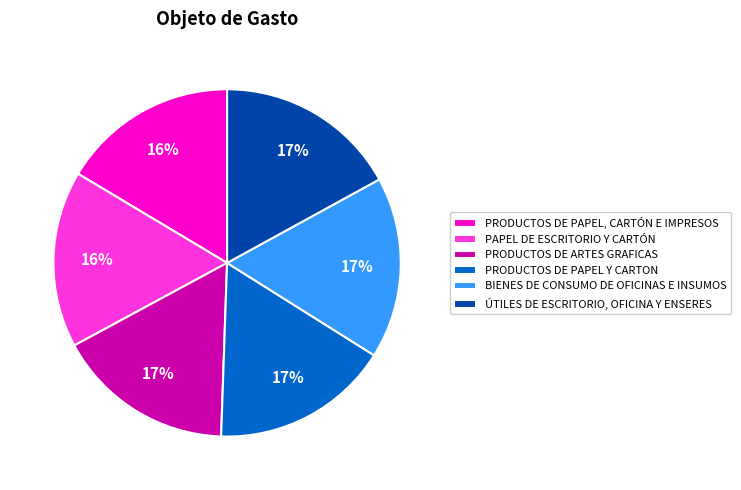

To the nearest percent, what percentage of the pie is PAPEL DE ESCRITORIO Y CARTÓN?

16%